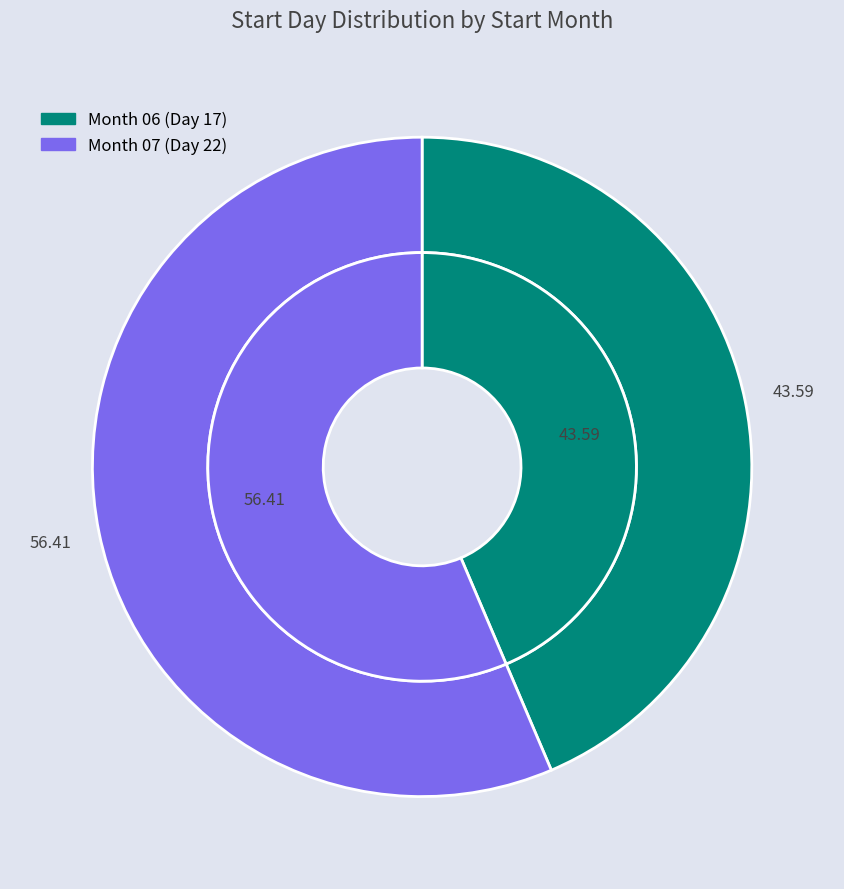

What is the majority slice?

07